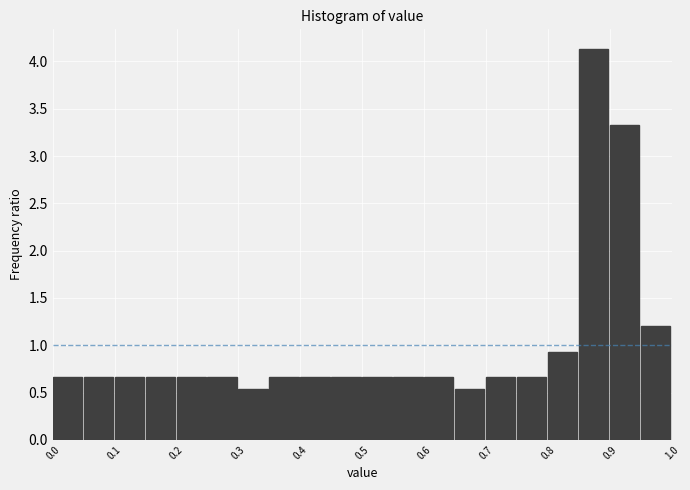

Reading left to right, transcribe this chart: for each bar, give the range it covers on the x-axis and its height. The values are not printed on the chart, so give them approximately, as read against the axis.

0.00 to 0.05: 0.65
0.05 to 0.10: 0.65
0.10 to 0.15: 0.65
0.15 to 0.20: 0.65
0.20 to 0.25: 0.65
0.25 to 0.30: 0.65
0.30 to 0.35: 0.55
0.35 to 0.40: 0.65
0.40 to 0.45: 0.65
0.45 to 0.50: 0.65
0.50 to 0.55: 0.65
0.55 to 0.60: 0.65
0.60 to 0.65: 0.65
0.65 to 0.70: 0.55
0.70 to 0.75: 0.65
0.75 to 0.80: 0.65
0.80 to 0.85: 0.95
0.85 to 0.90: 4.15
0.90 to 0.95: 3.35
0.95 to 1.00: 1.20